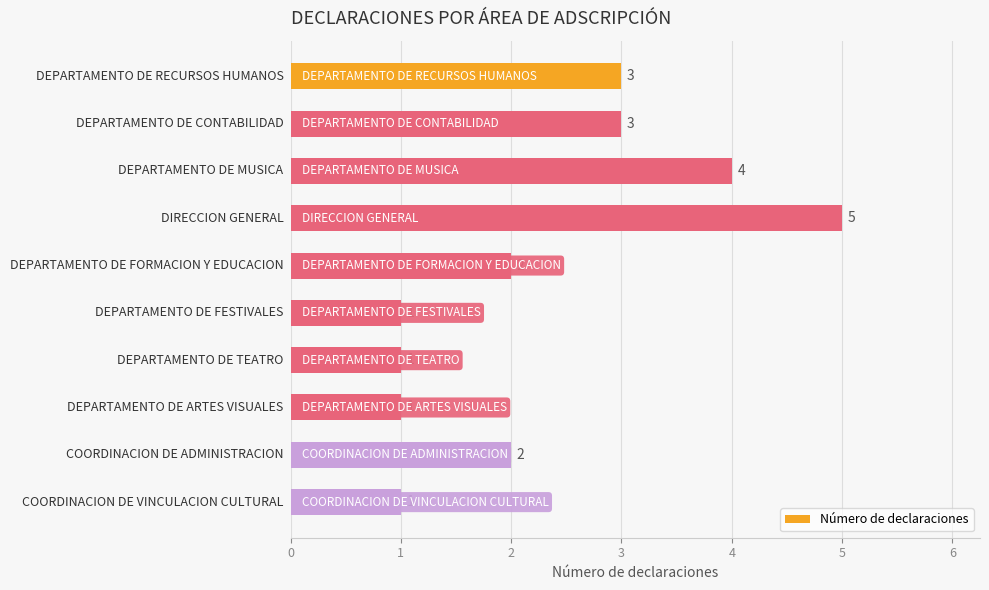

What is the sum of all values?

23